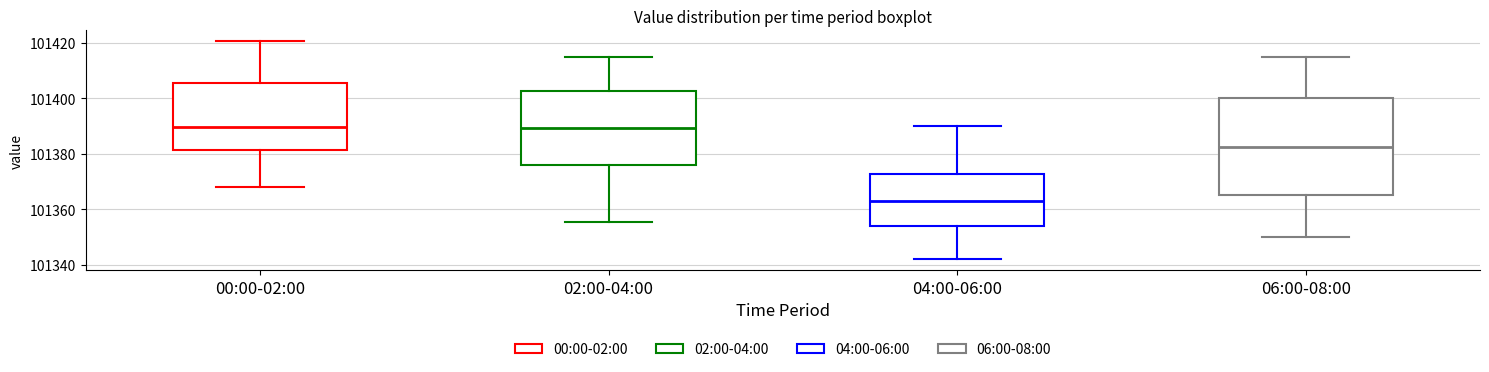

Reading left to right, read every box against the y-axis: the position of its median line, the range the box covers, and the ends of its whiskers. The values are not printed on the chart, so give them approximately, as read against the axis.

00:00-02:00: median 101390, box 101382 to 101406, whiskers 101368 to 101420
02:00-04:00: median 101390, box 101376 to 101402, whiskers 101356 to 101416
04:00-06:00: median 101364, box 101354 to 101372, whiskers 101342 to 101390
06:00-08:00: median 101382, box 101366 to 101400, whiskers 101350 to 101416